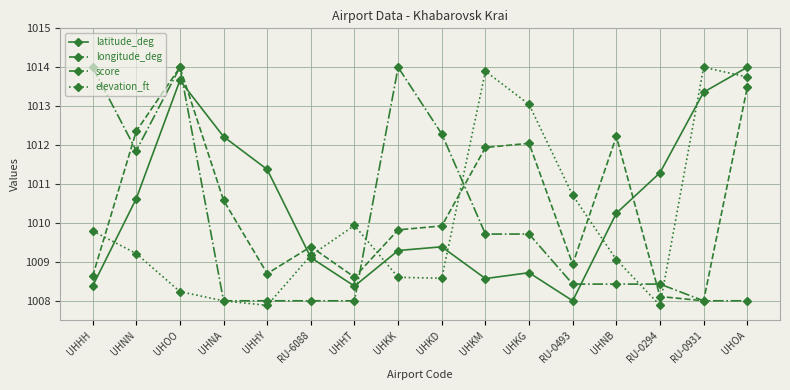

What is the difference between the second highest and minimum values in the elevation_ft series?

6.0